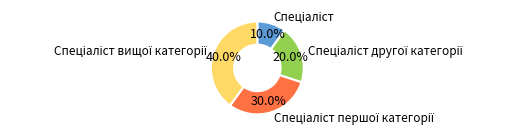

Is there a majority slice in this chart?

No